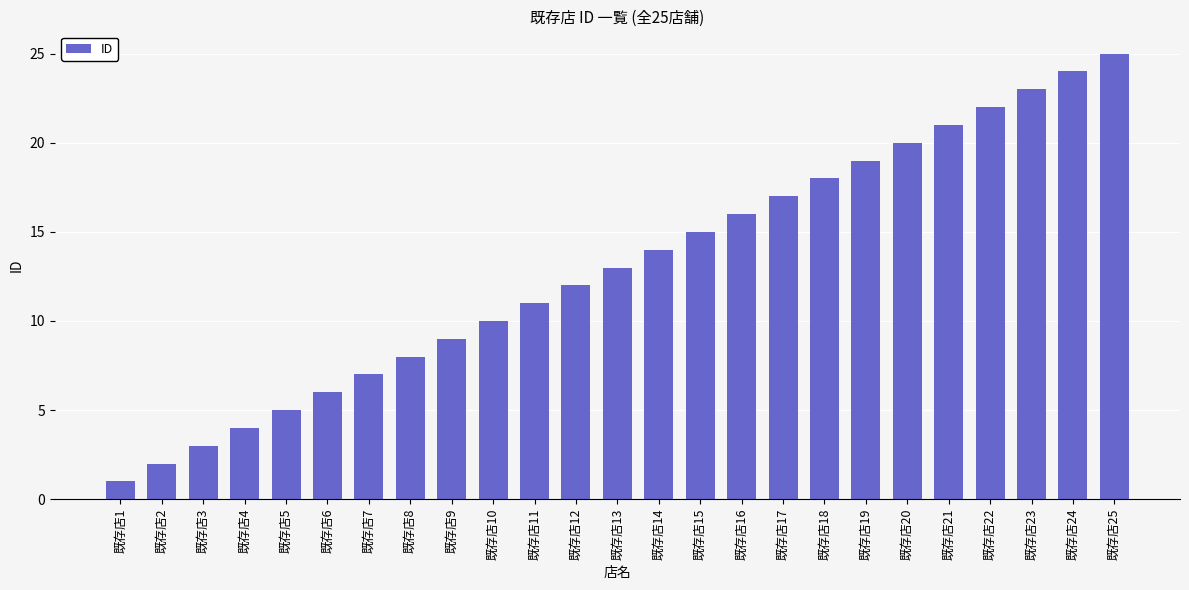

At which category does the chart reach its peak across all series?

既存店25